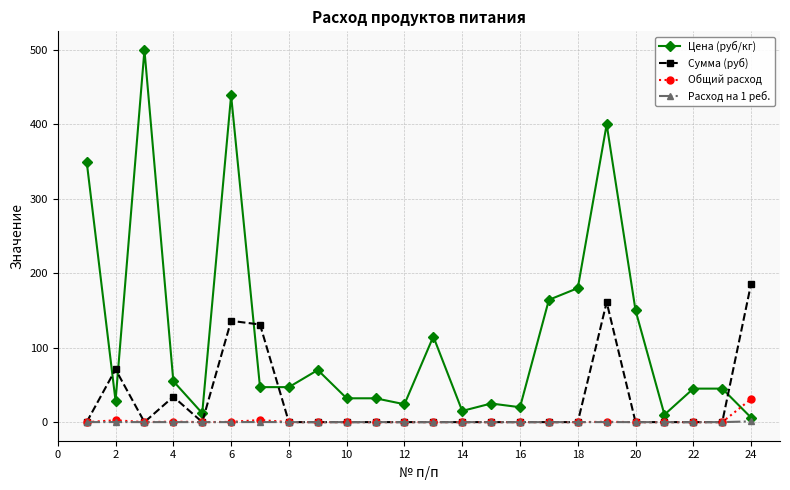

Which series has the widest spread of values?

Цена (руб/кг)